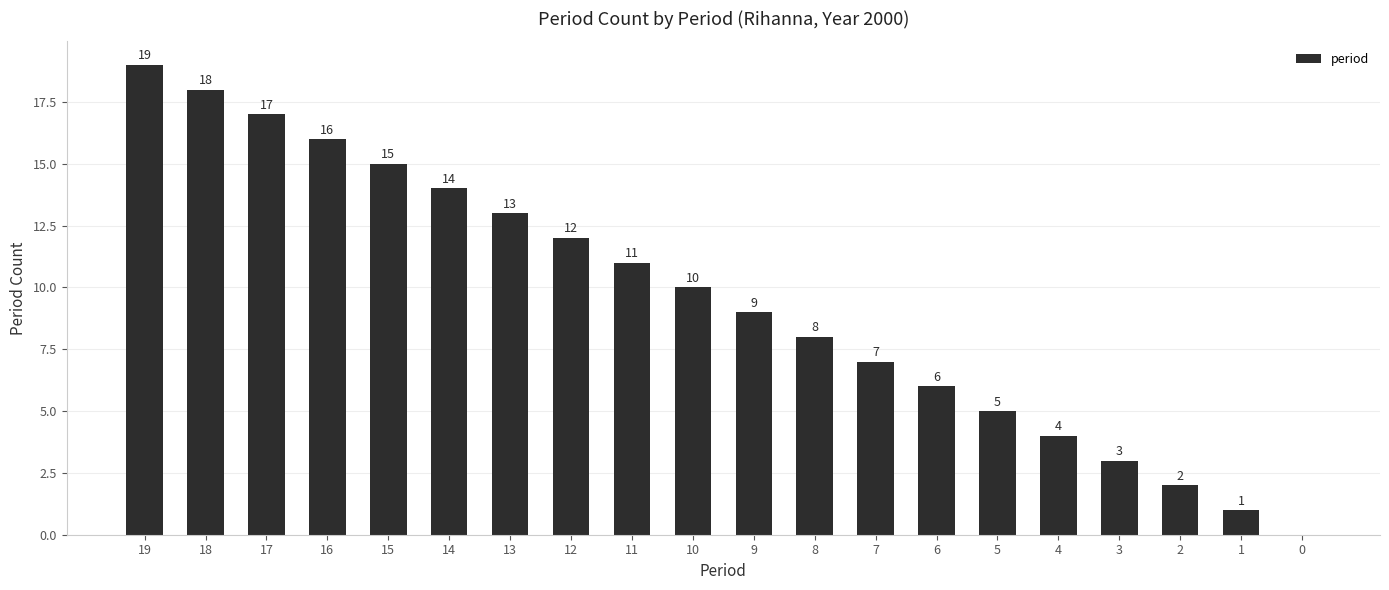

Which has a higher value, 14 or 17?

17